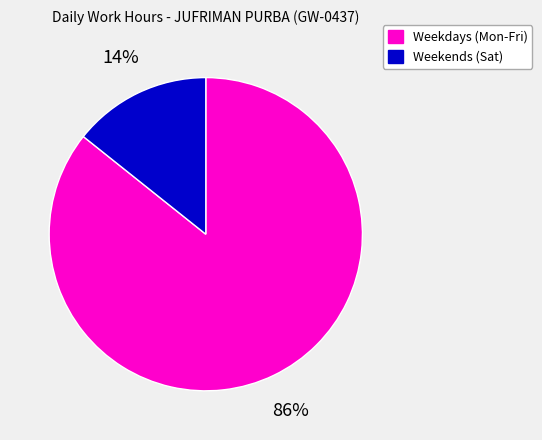

To the nearest percent, what is the average slice percentage?

50%